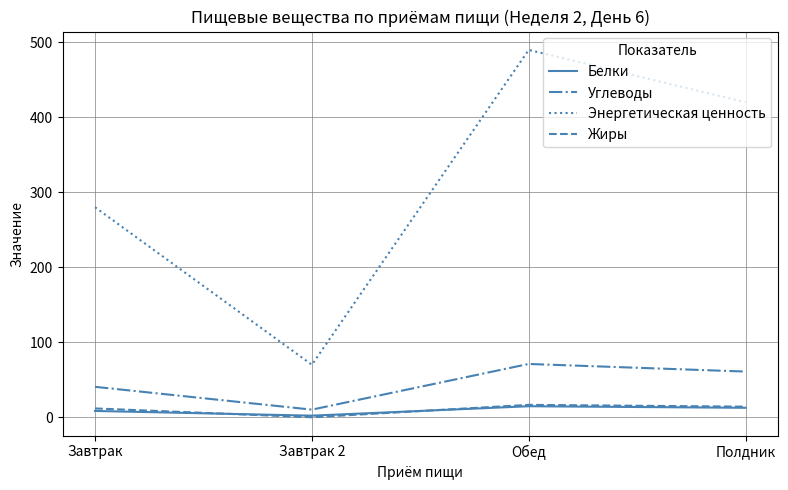

True or false: Энергетическая ценность and Углеводы cross at least once.

False